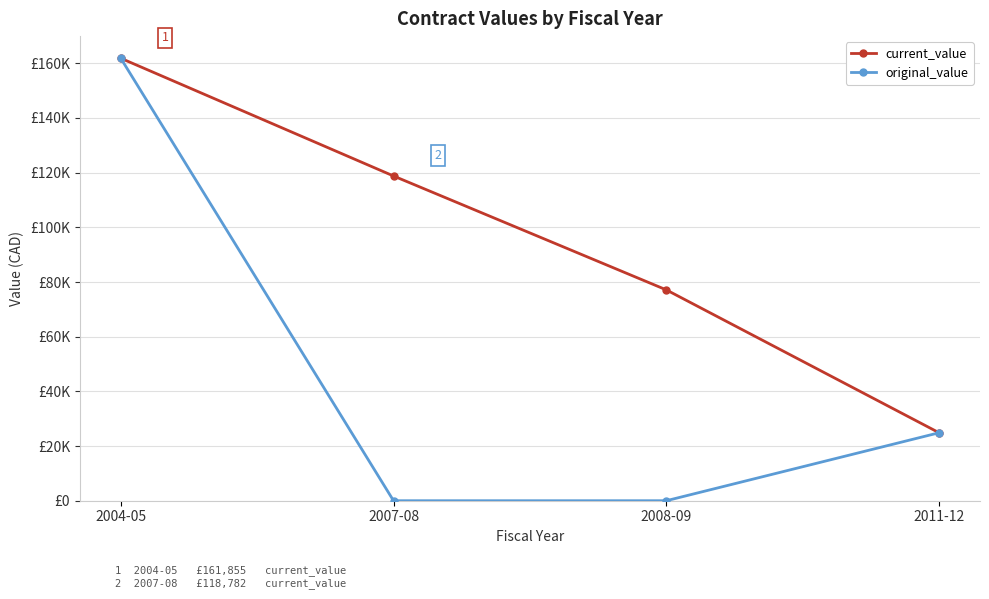

What are all the series names shown in the legend?

current_value, original_value